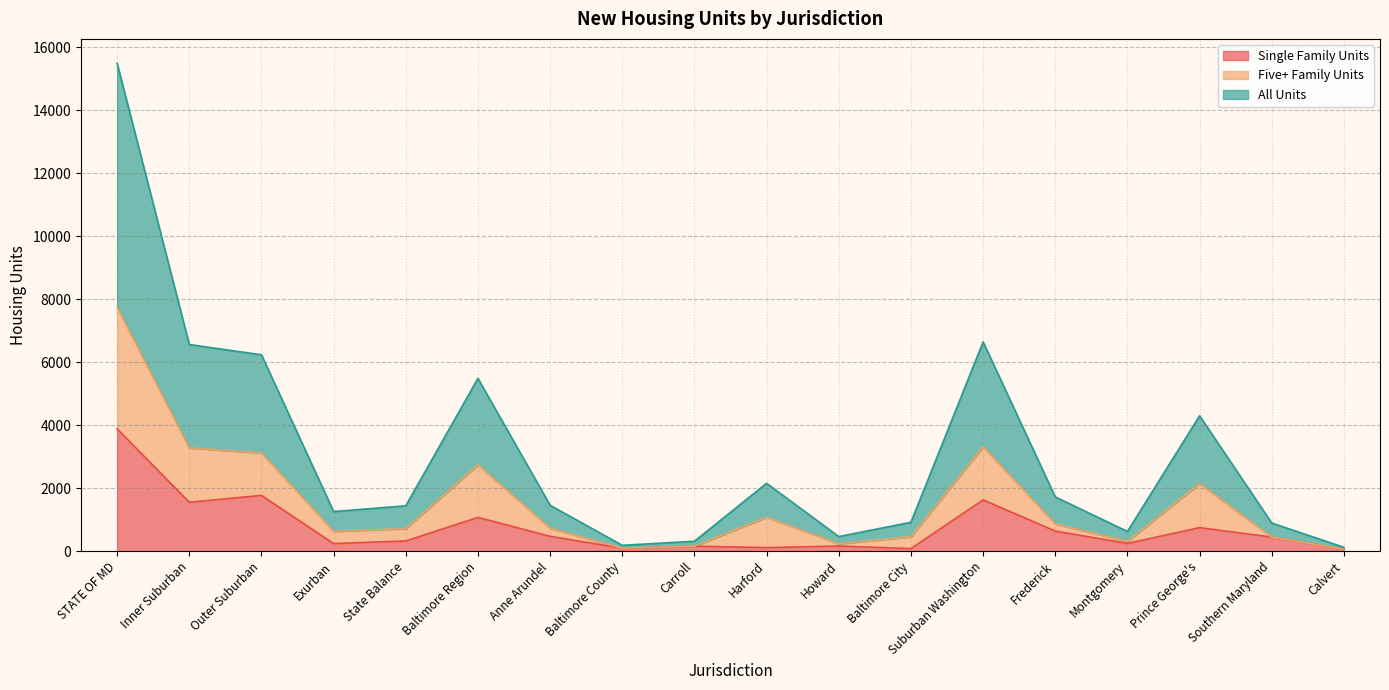

Is it true that Single Family Units equals 3882 at STATE OF MD?

True